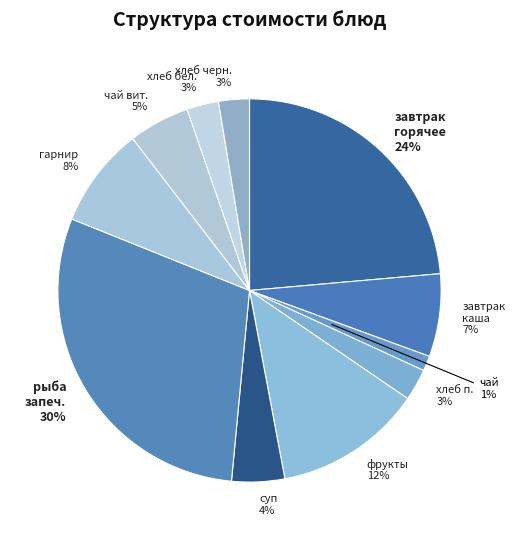

Is it true that фрукты 12% is 1% of the pie?

False